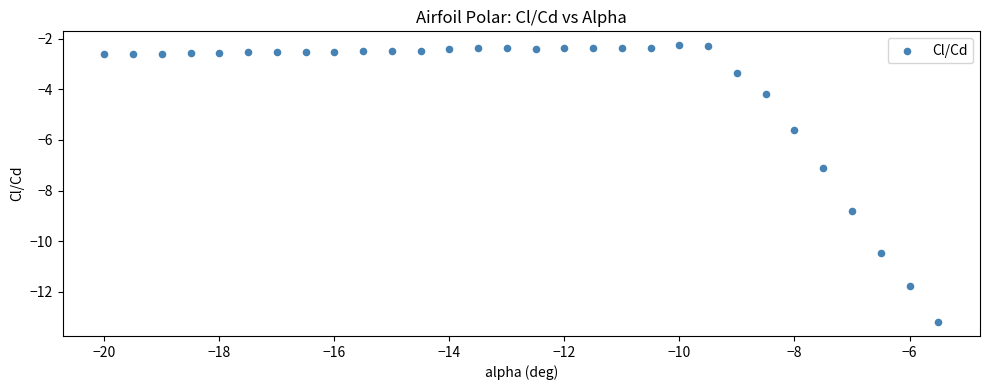

What is the range of Y values (max minus min)?

10.9